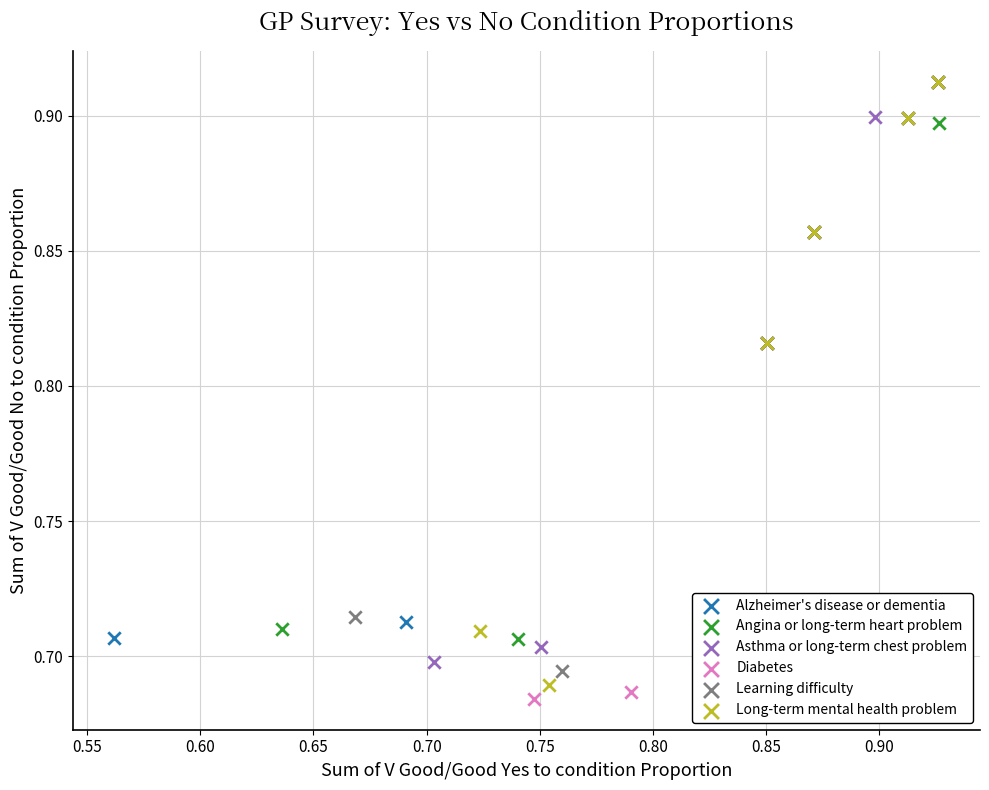

Which series has the largest Y range (max minus min)?

Diabetes